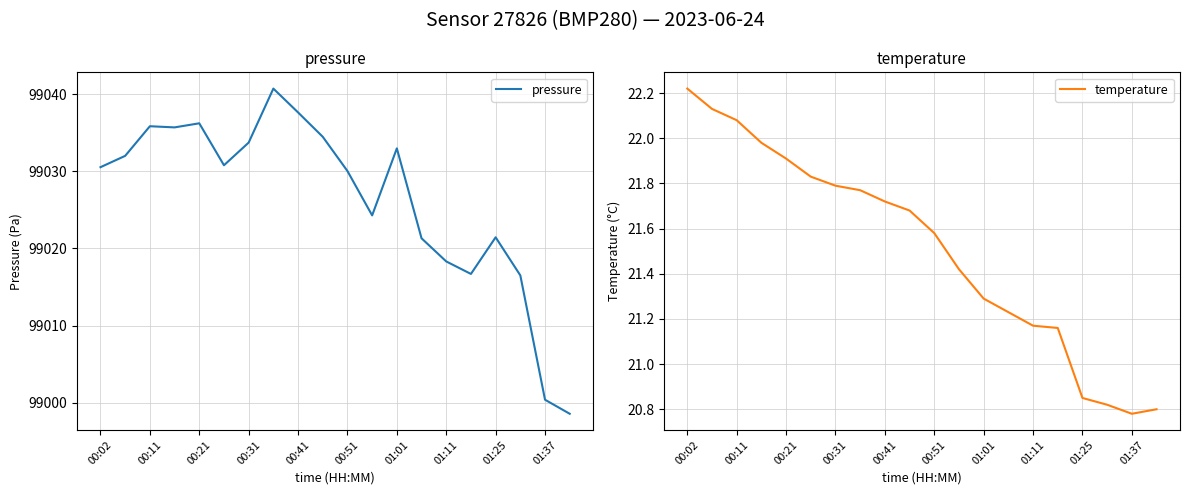

What is the minimum value for pressure?

98998.6